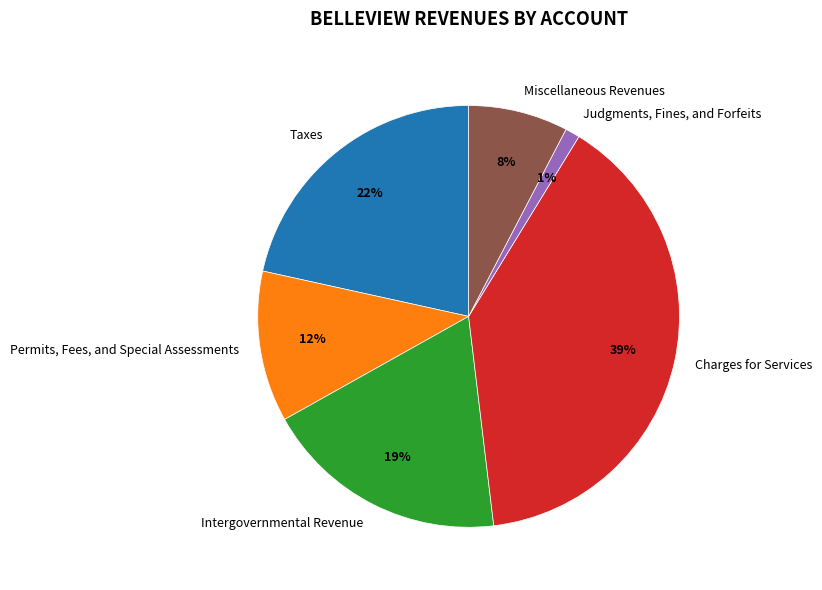

True or false: Permits, Fees, and Special Assessments accounts for 19% of the total.

False